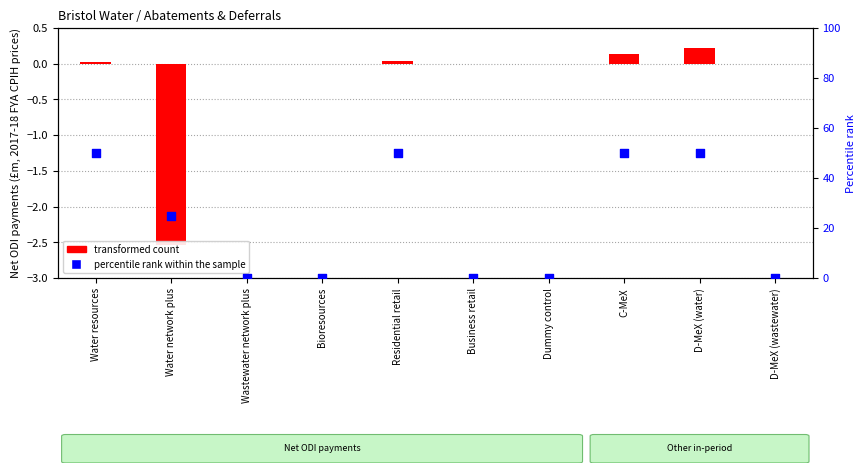

Is the value of transformed count at Water network plus greater than the value of percentile rank within the sample at Residential retail?

No